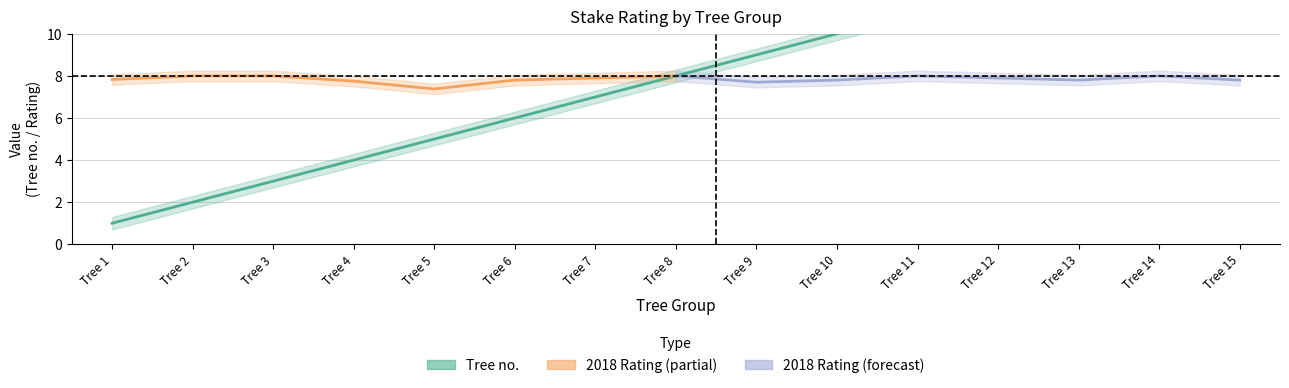

At which category does the chart reach its minimum across all series?

Tree 1